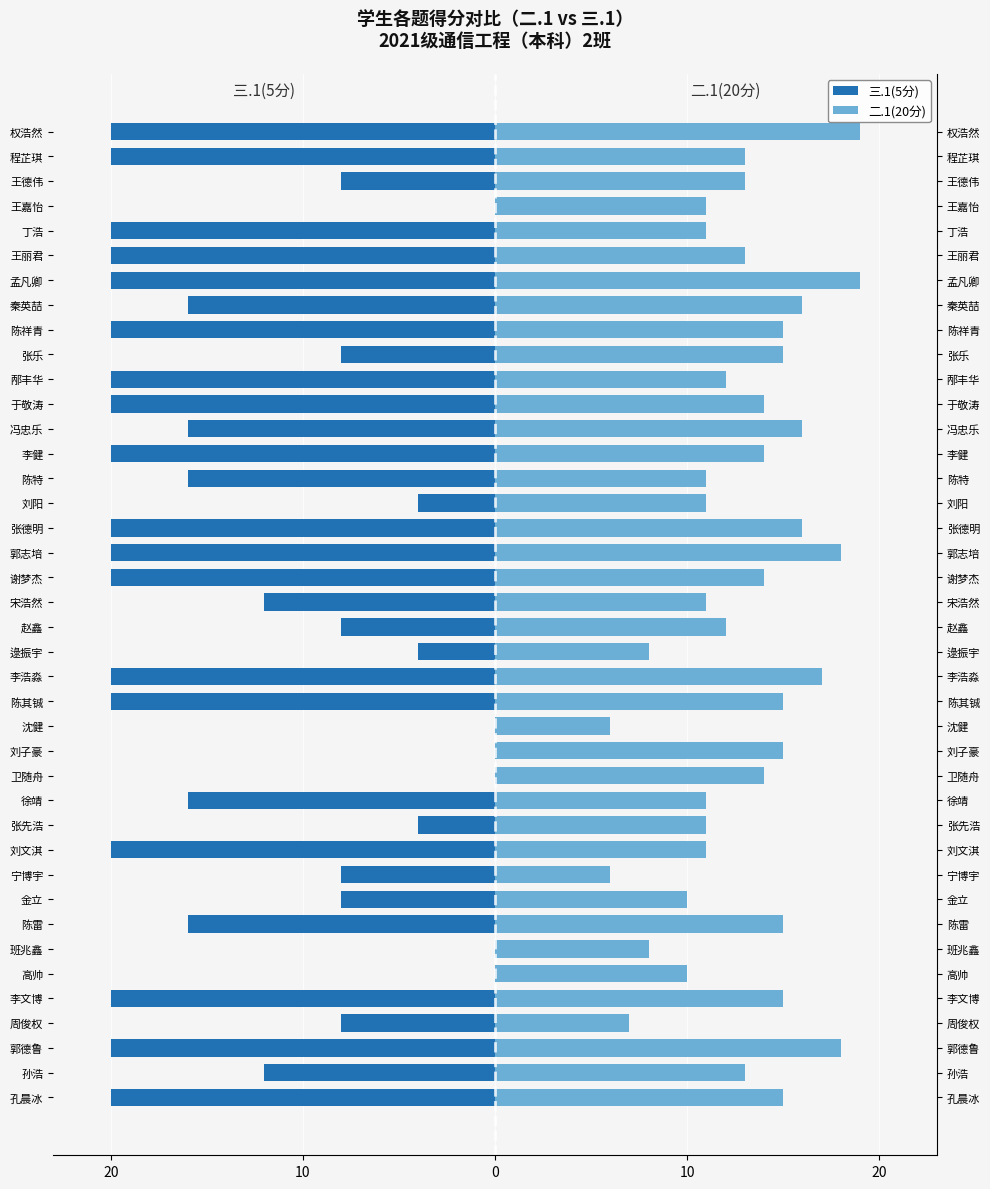

How many groups of bars are there?

40